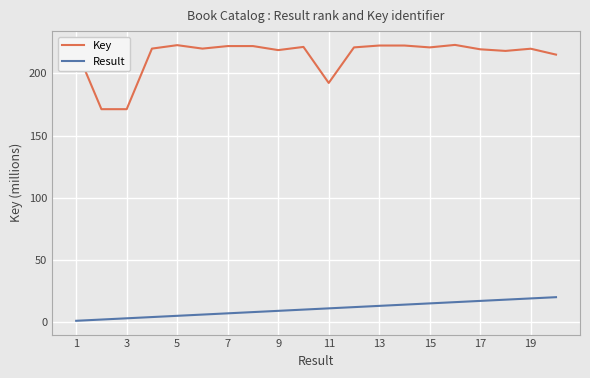

Which series has the widest spread of values?

Key